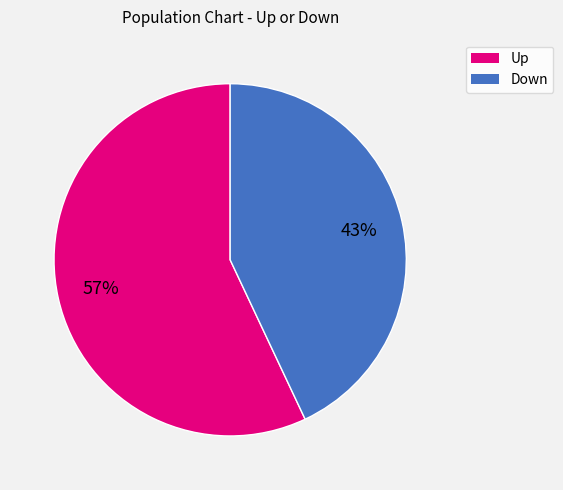

How many slices are in this pie chart?

2